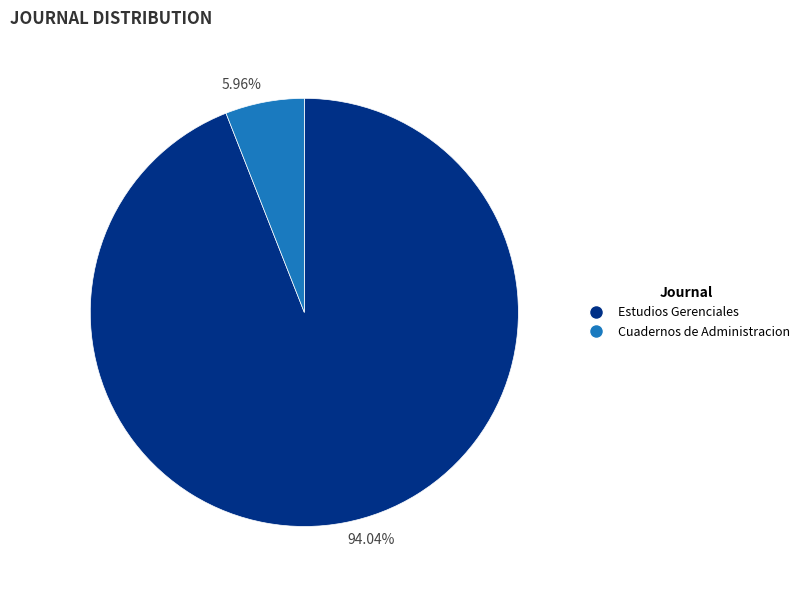

To the nearest percent, what is the average slice percentage?

50%